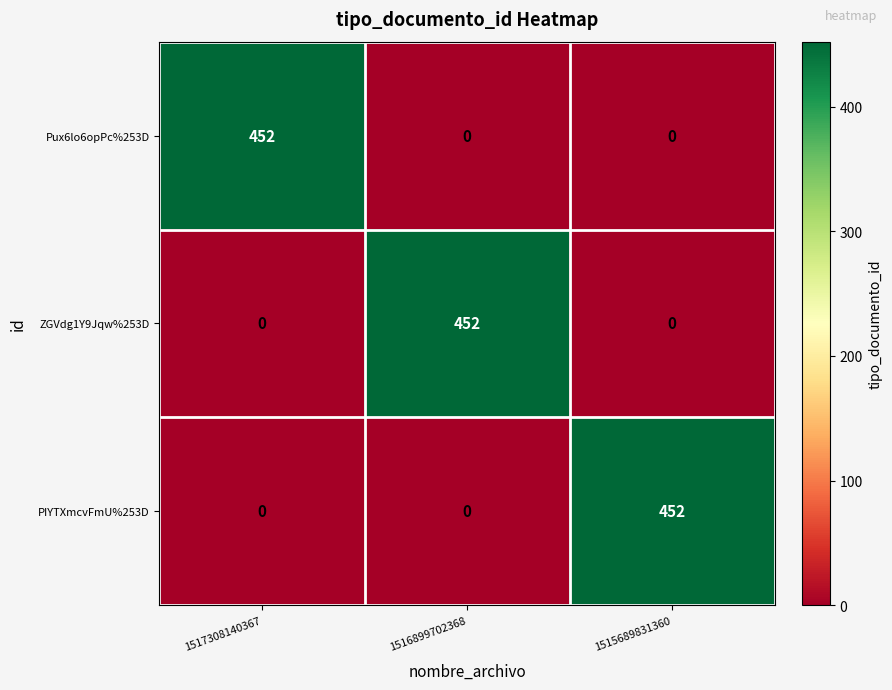

At how many categories does at least one series exceed 440?

3